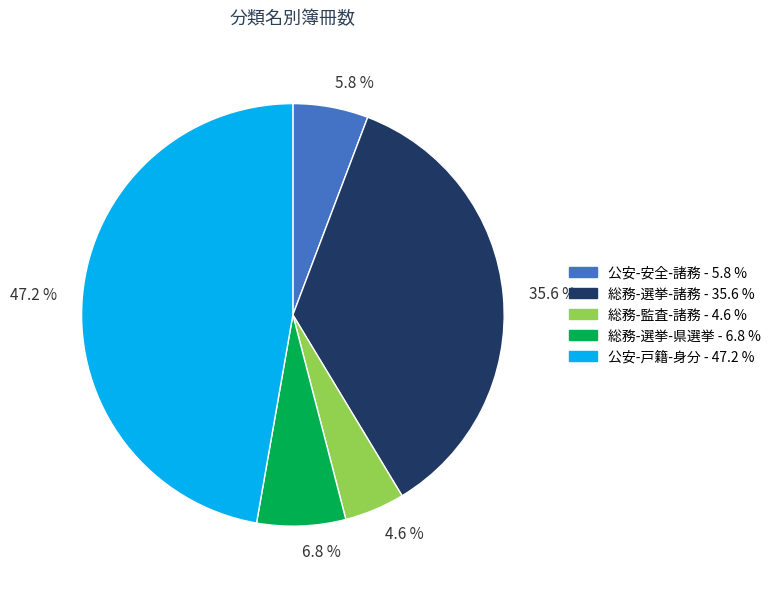

How many slices are in this pie chart?

5